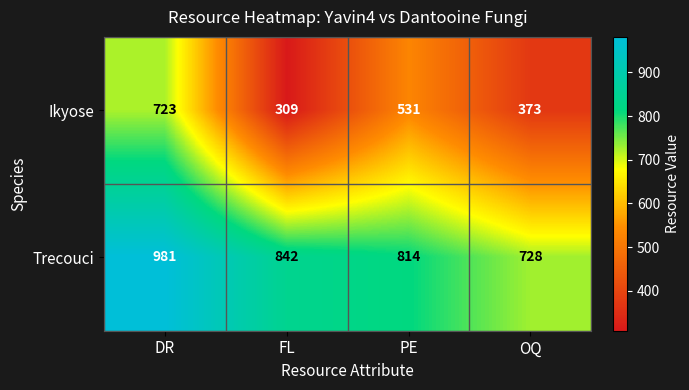

List the series in order of their peak value, lowest first.

Ikyose, Trecouci